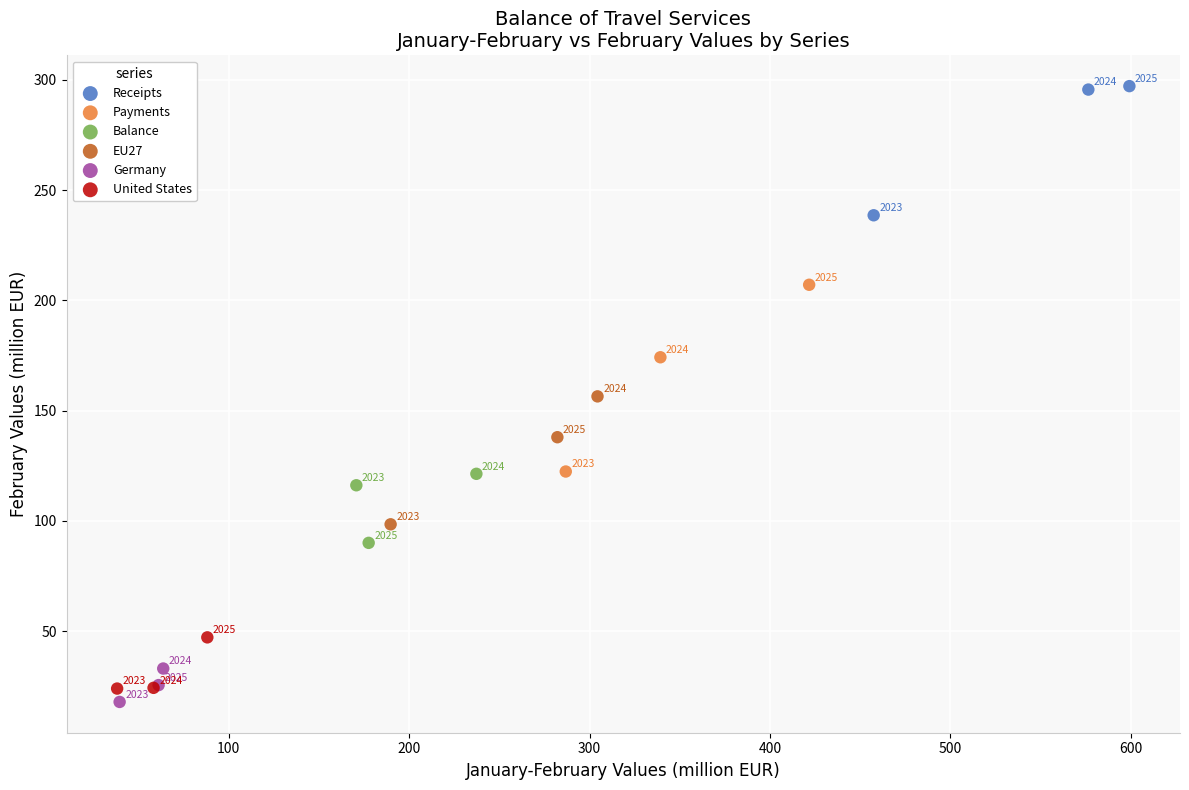

Which series has the widest spread of Y values?

Payments